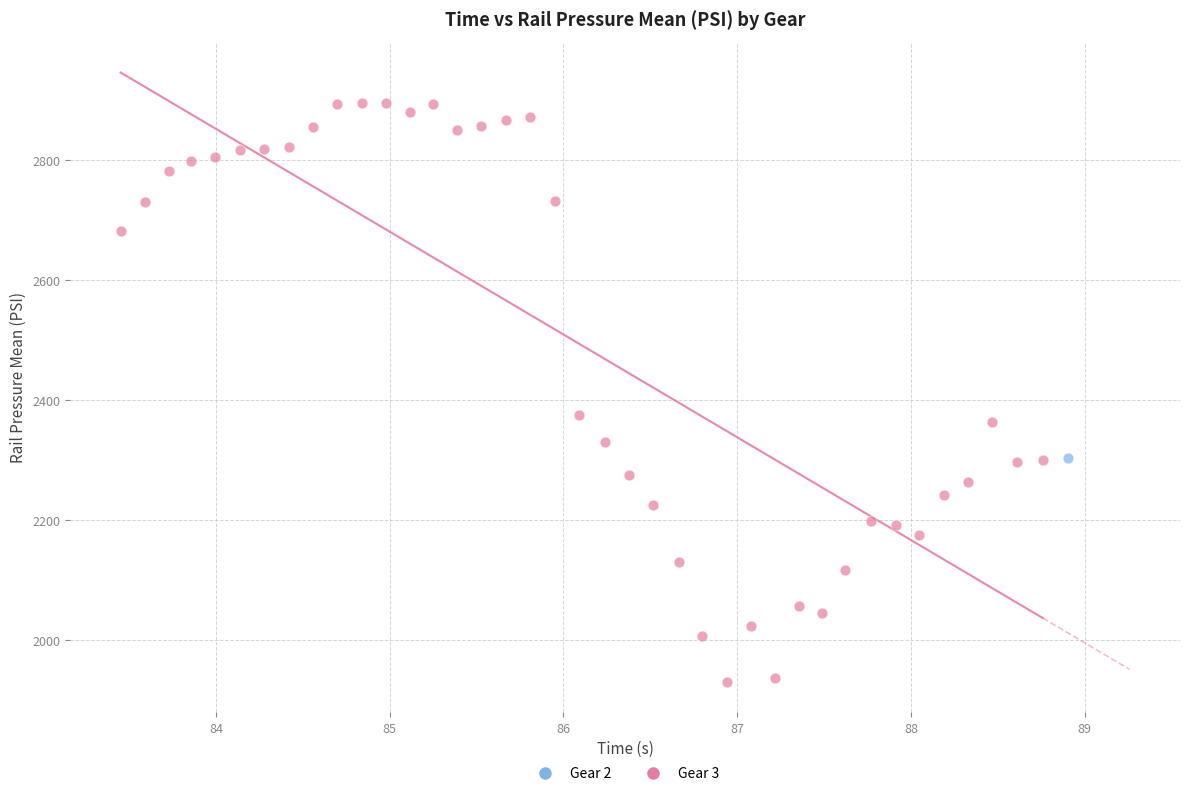

What are all the series names shown in the legend?

Gear 2, Gear 3